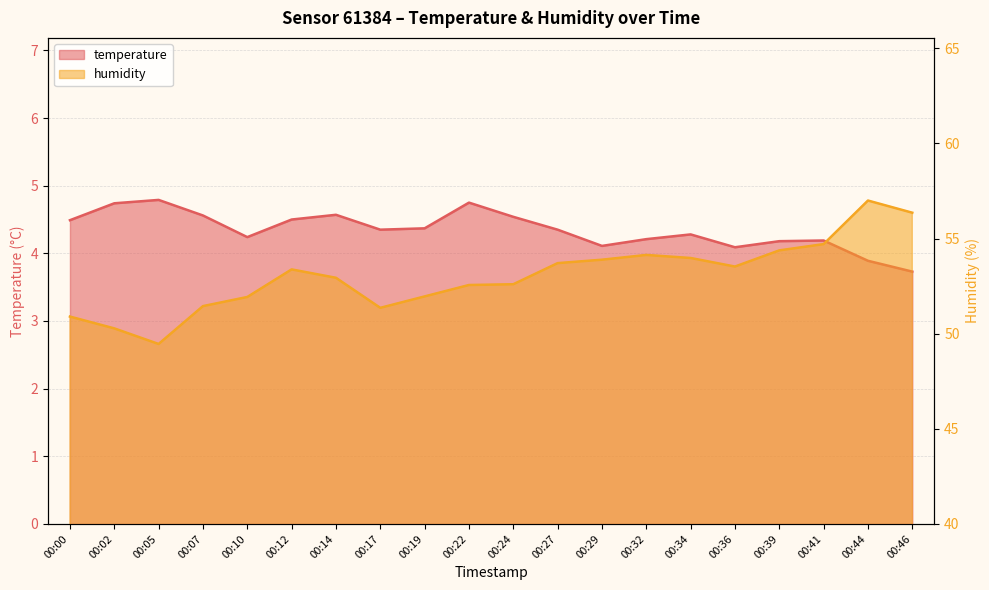

What is the value of the humidity point at the 9th from the left?

52.0